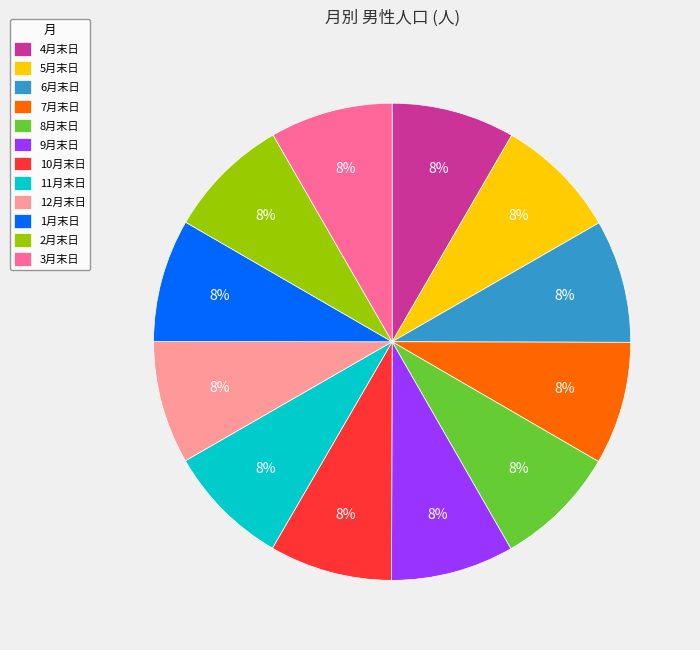

How many slices are in this pie chart?

12